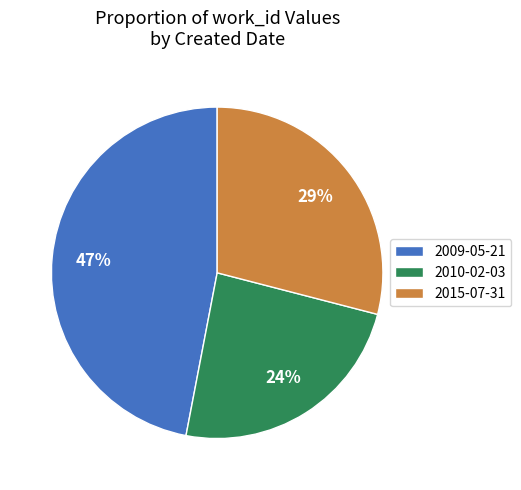

To the nearest percent, what is the combined percentage of 2015-07-31 and 2009-05-21?

76%